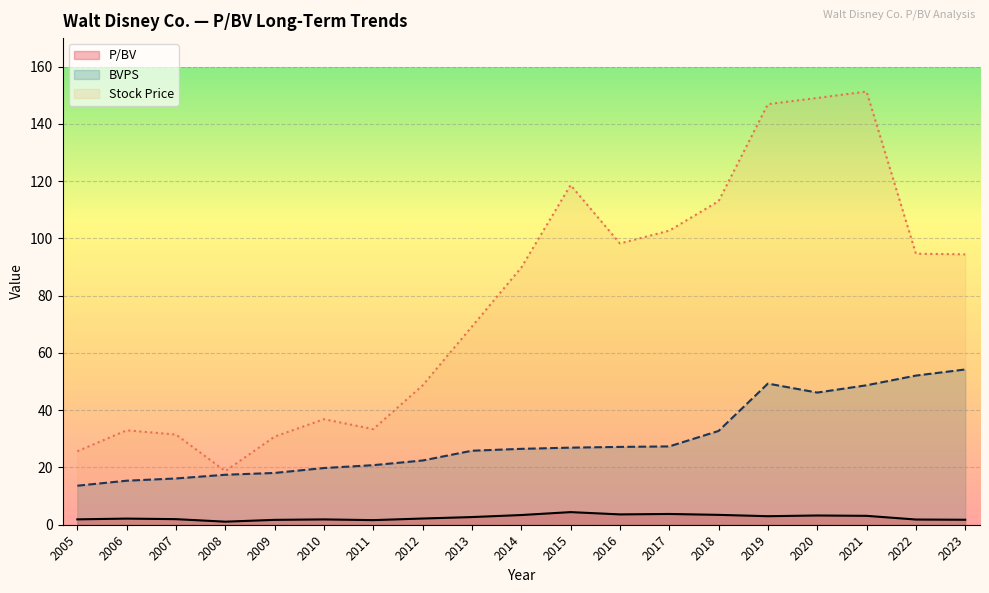

What is the sum of the P/BV values at 2014 and 2009?

5.1